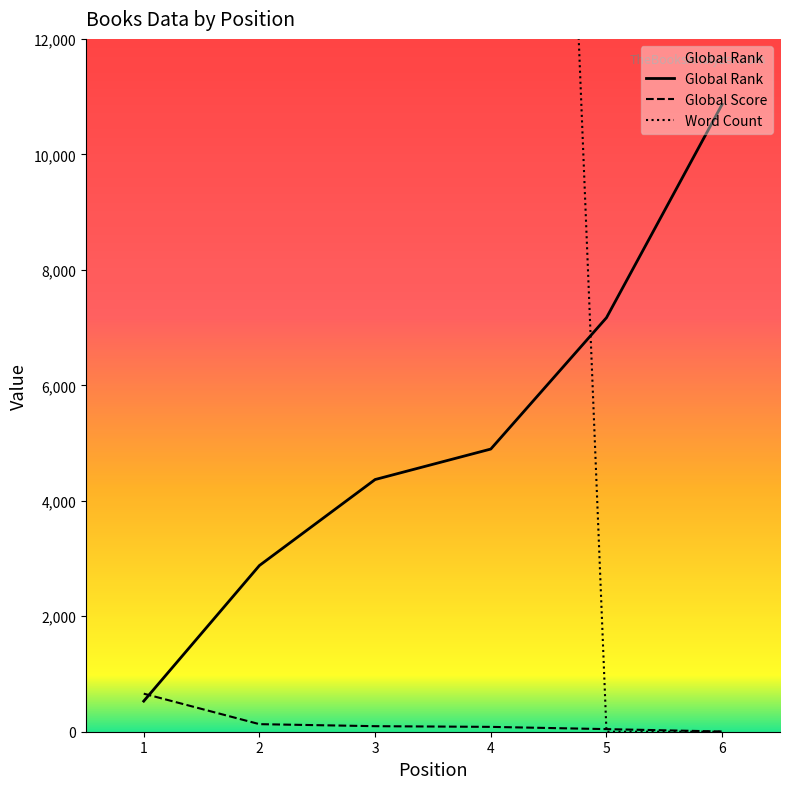

At how many categories does at least one series exceed 45447?

4